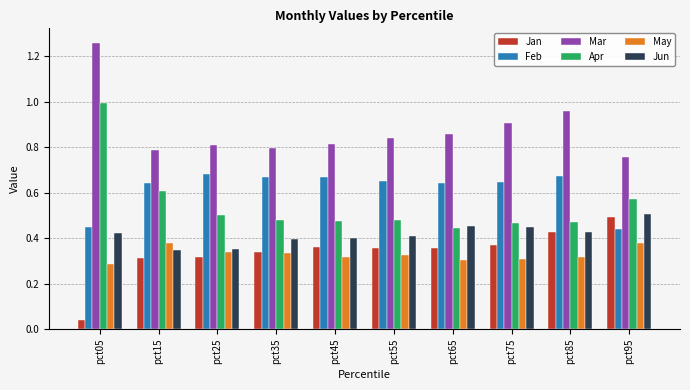

What is the sum of all May values?

3.3